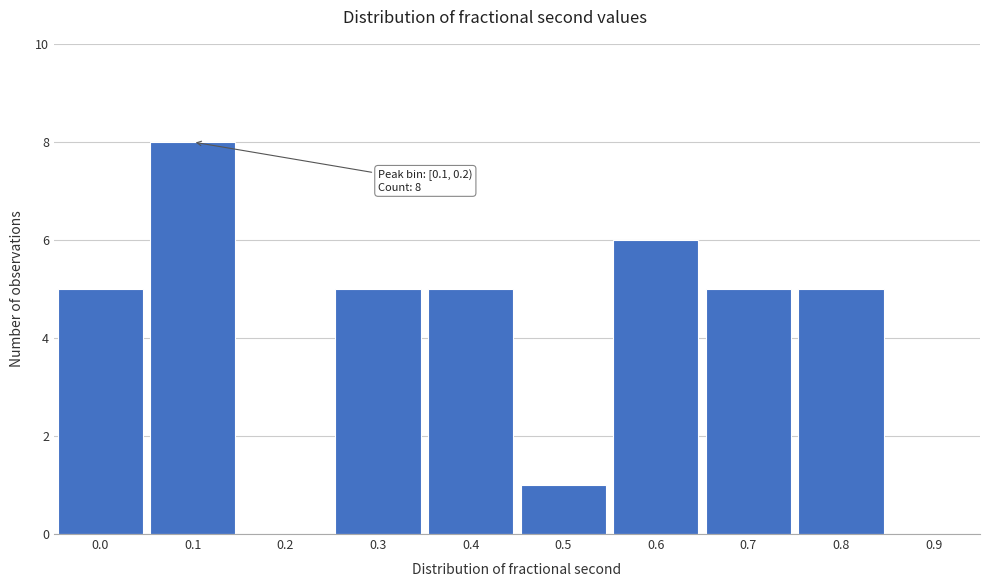

Reading right to left, transcribe all the data shown in this chart.

0.9=0	0.8=5	0.7=5	0.6=6	0.5=1	0.4=5	0.3=5	0.2=0	0.1=8	0.0=5